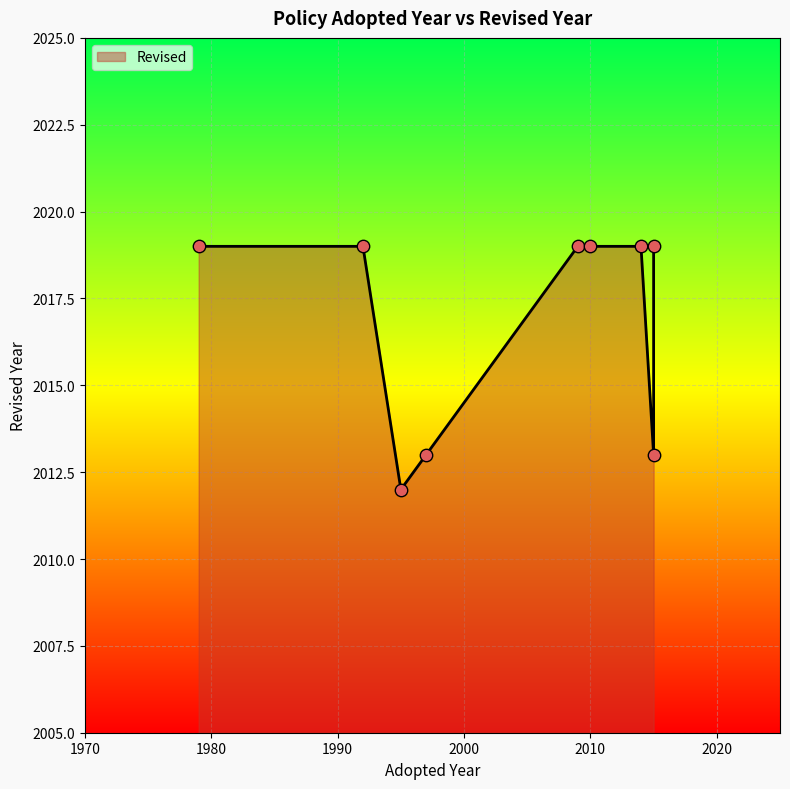

Between 1997 and 2010, which is larger?

2010